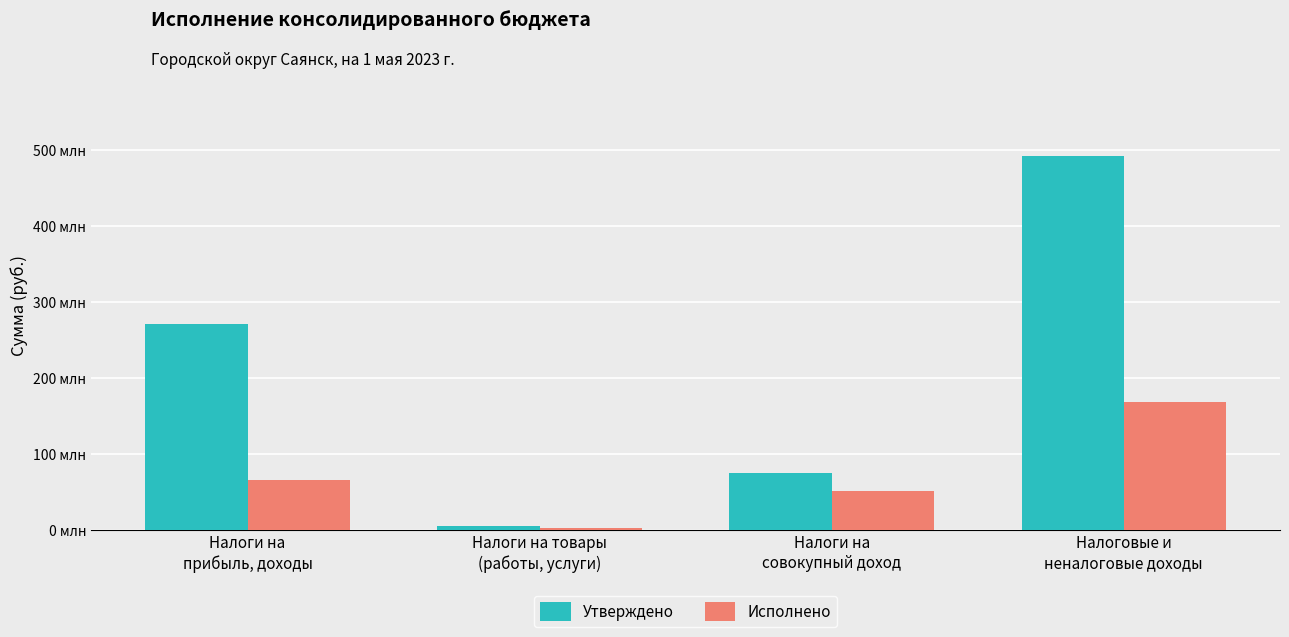

At how many categories does at least one series exceed 161889831?

2